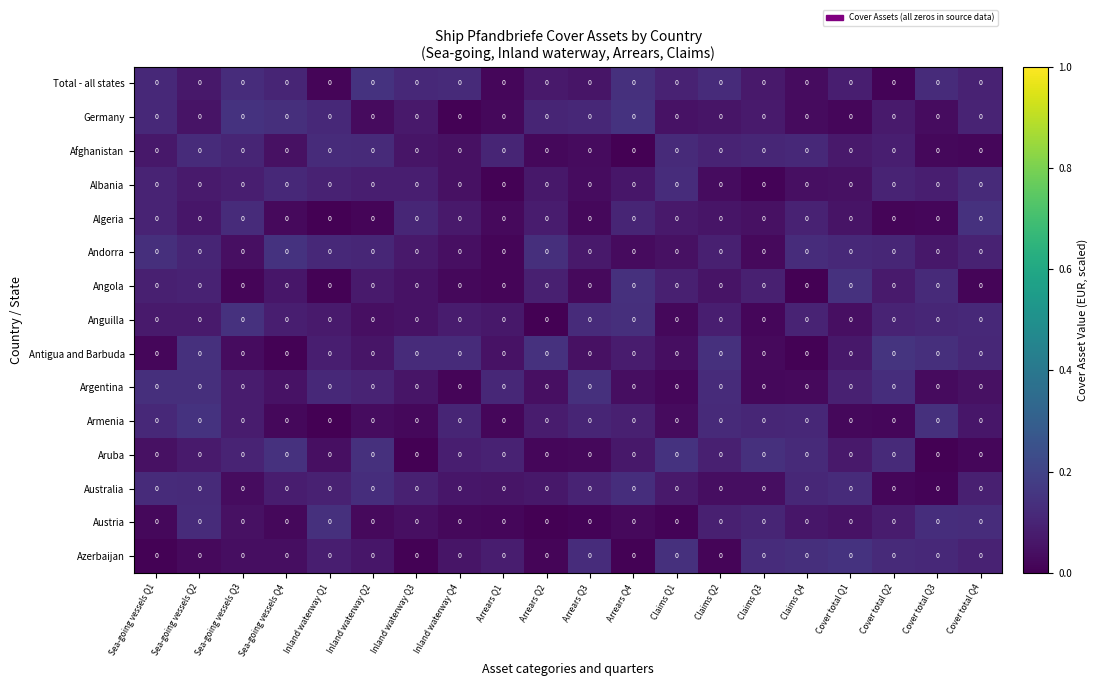

At which category does the chart reach its minimum across all series?

Arrears Q4